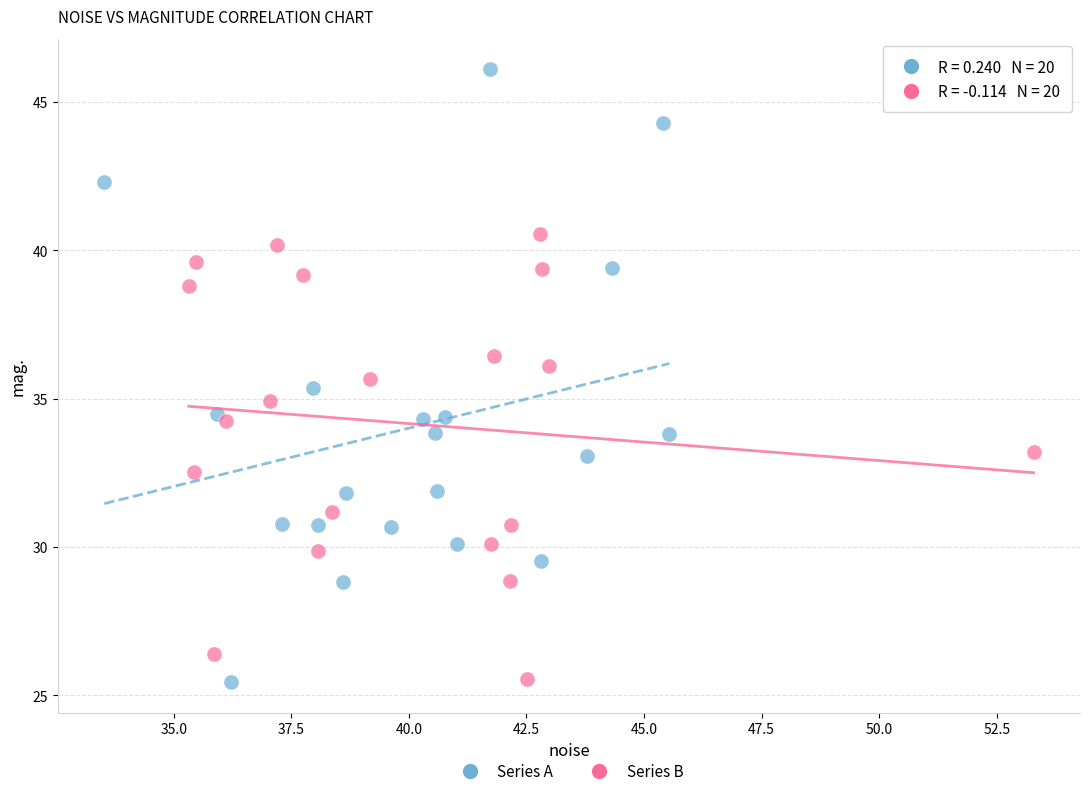

Which series contains the highest Y value?

Series A